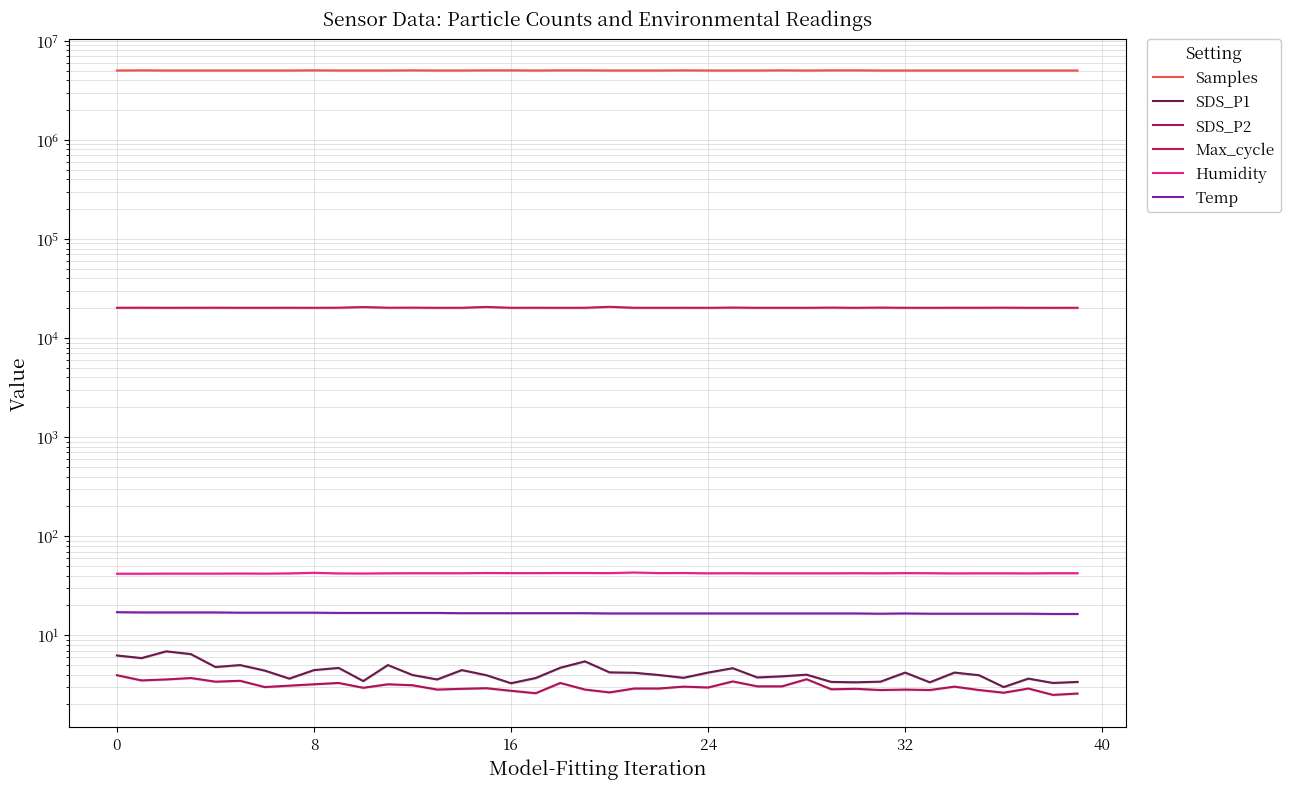

List the series in order of their peak value, highest first.

Samples, Max_cycle, Humidity, Temp, SDS_P1, SDS_P2